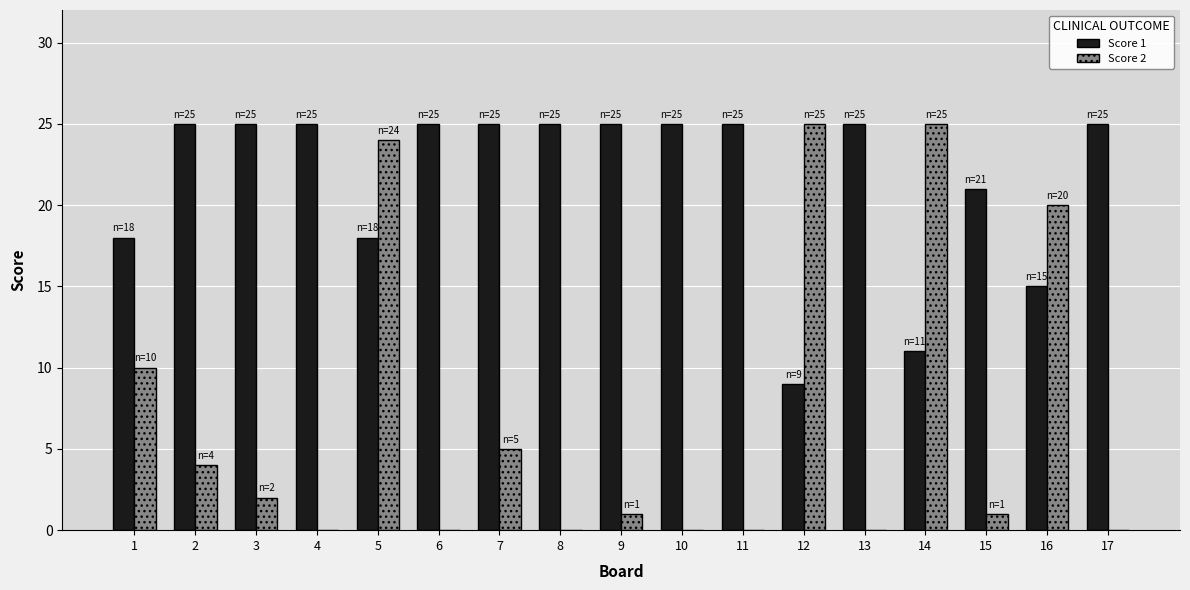

At which category is the sum across all series the highest?

5